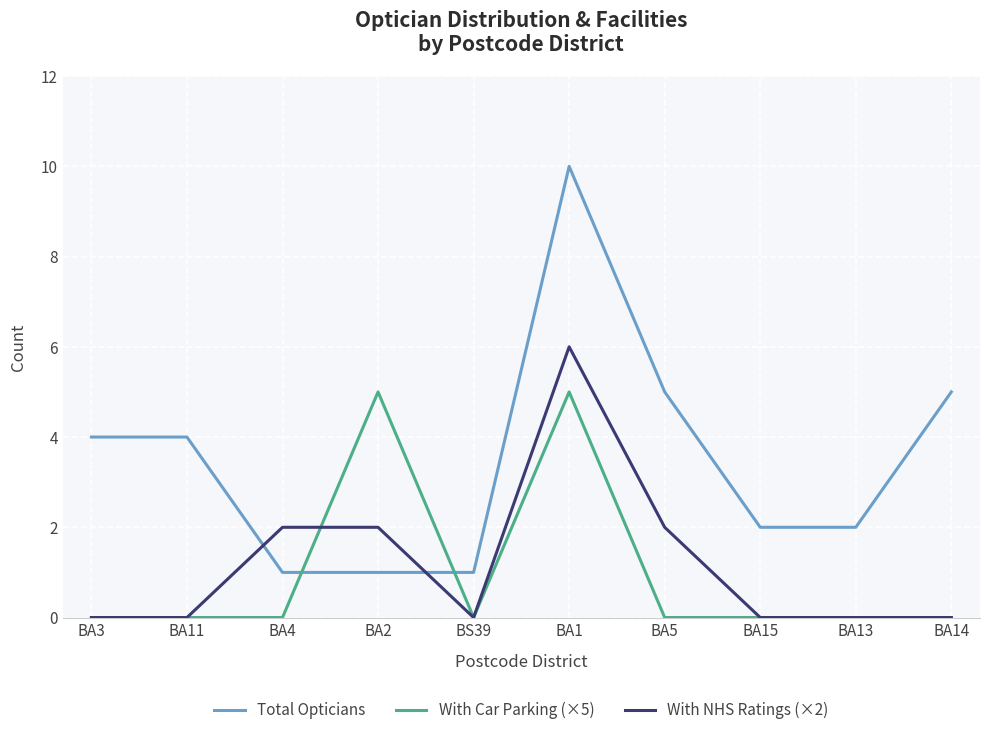

What is the maximum value for With Car Parking (×5)?

5